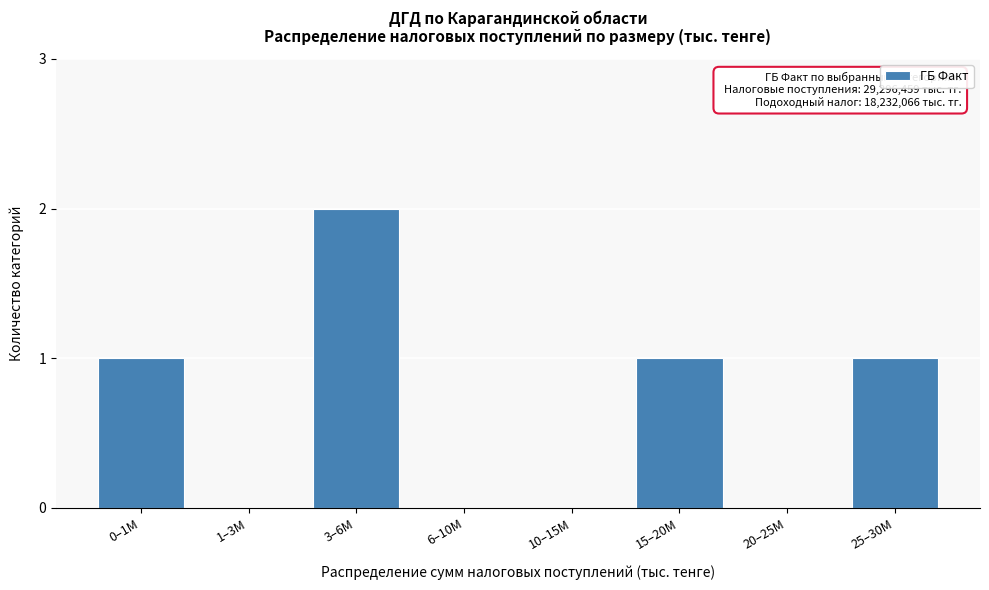

Reading left to right, transcribe all the data shown in this chart.

0–1M=1	1–3M=0	3–6M=2	6–10M=0	10–15M=0	15–20M=1	20–25M=0	25–30M=1